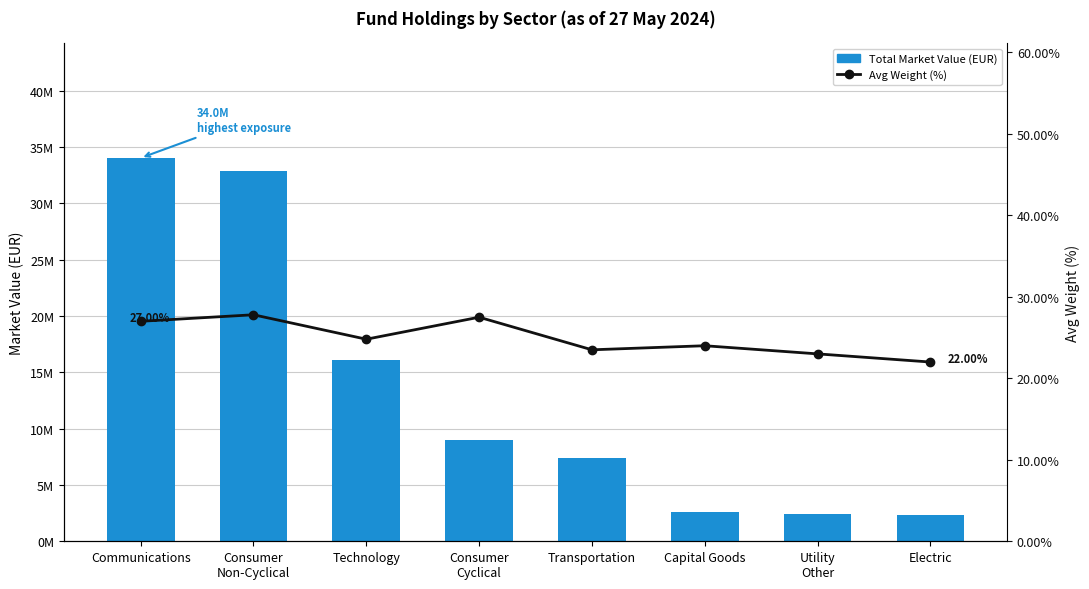

Where is Total Market Value (EUR) nearest to the value 18176440?

Technology